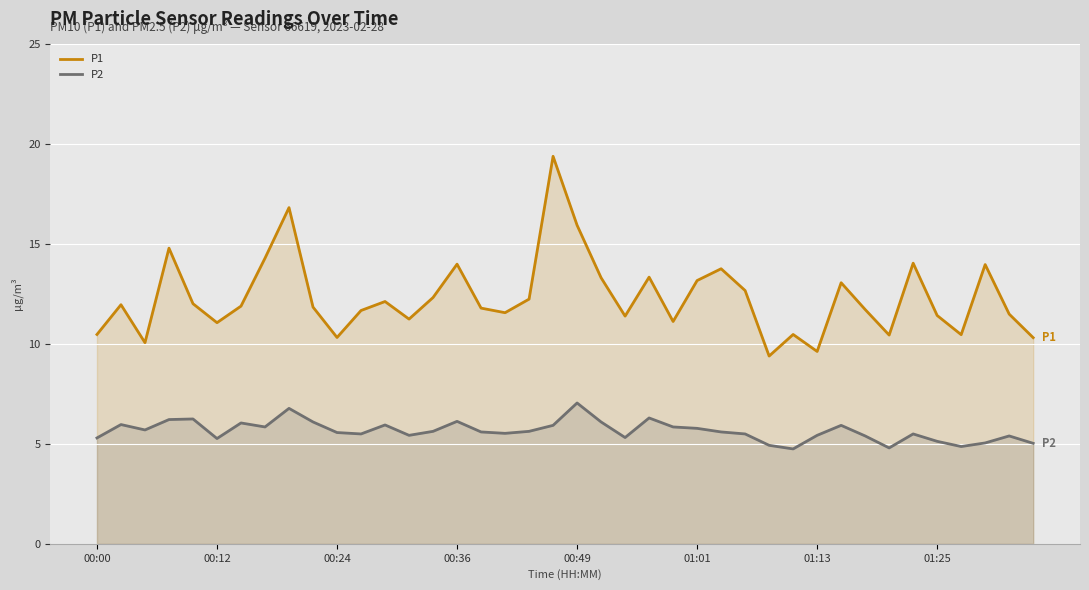

What is the average value of the P1 series?

12.3